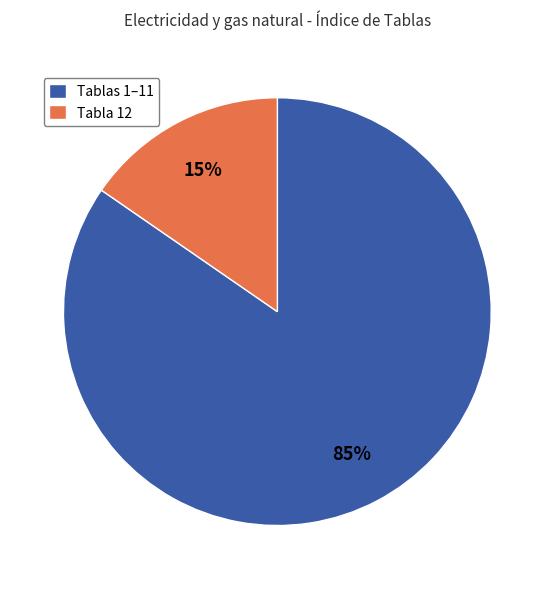

To the nearest percent, what portion does Tabla 12 represent?

15%